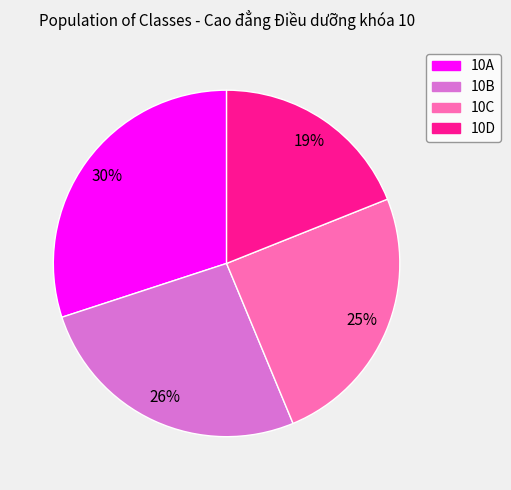

Count the number of slices in the pie.

4